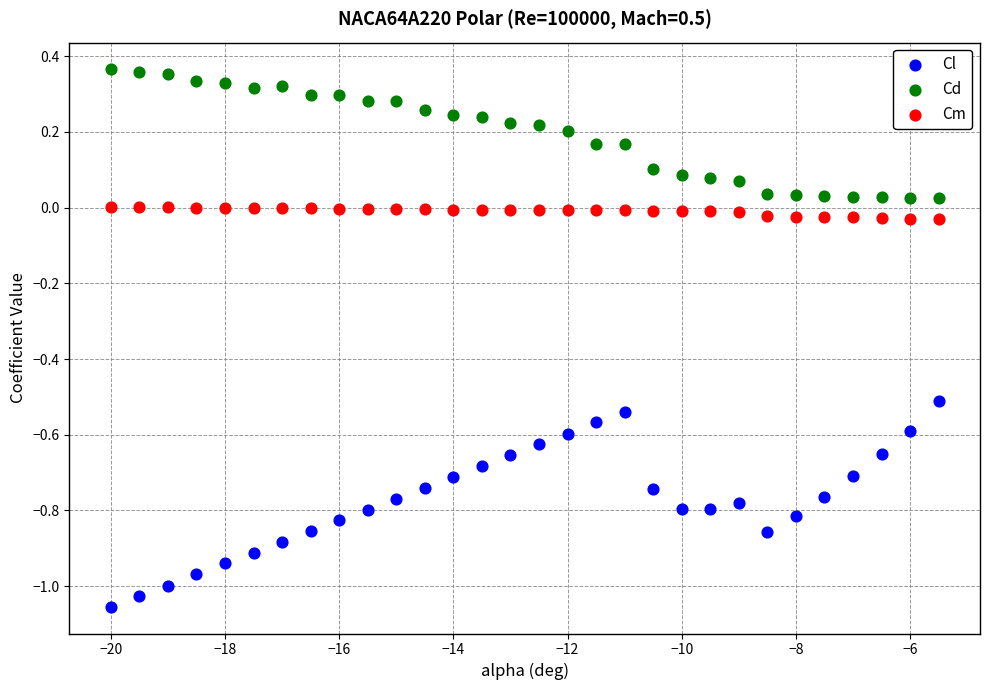

Across all data points, what is the range of Y values (max minus min)?

1.4